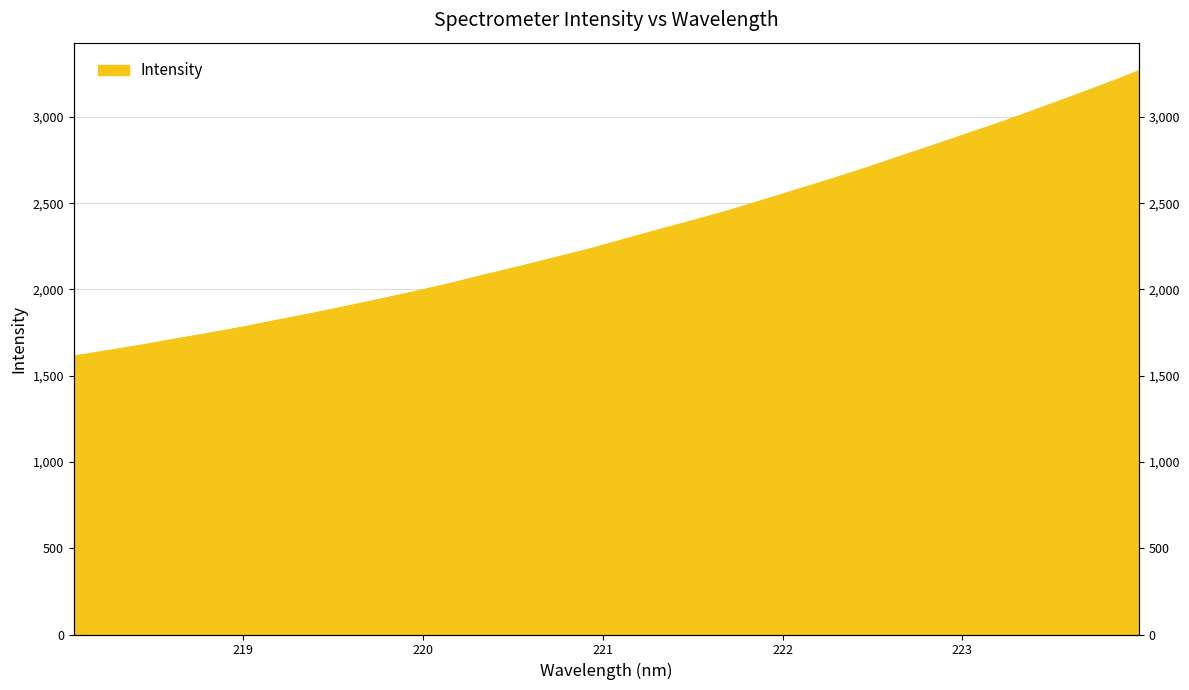

Reading left to right, what are all the values shown in this chart?

218.0596=1613.6	218.2508=1646.1	218.442=1678.4	218.6332=1714.3	218.8244=1748.8	219.0156=1785.4	219.2067=1825.3	219.3979=1864.0	219.589=1905.5	219.7801=1947.7	219.9712=1991.7	220.1623=2037.5	220.3533=2087.1	220.5444=2134.7	220.7354=2184.7	220.9264=2234.7	221.1174=2290.1	221.3083=2345.0	221.4993=2398.9	221.6902=2454.3	221.8812=2514.7	222.0721=2575.9	222.263=2637.4	222.4538=2701.3	222.6447=2768.4	222.8355=2834.5	223.0264=2903.0	223.2172=2970.3	223.408=3042.2	223.5987=3115.4	223.7895=3189.2	223.9802=3267.1